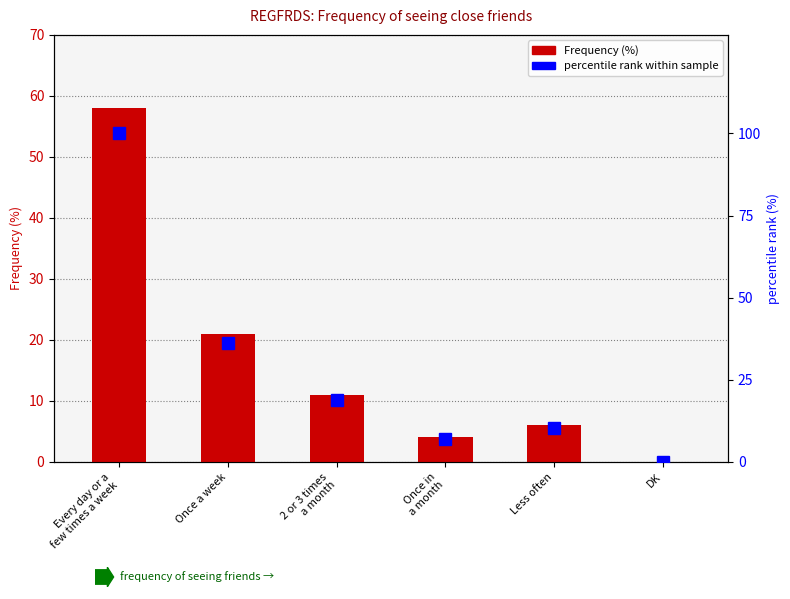

At which category does the chart reach its minimum across all series?

DK